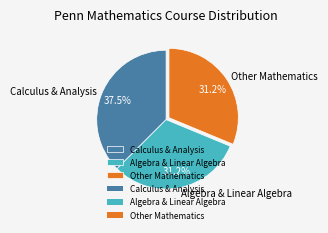

What is the largest slice in the pie chart?

Calculus & Analysis